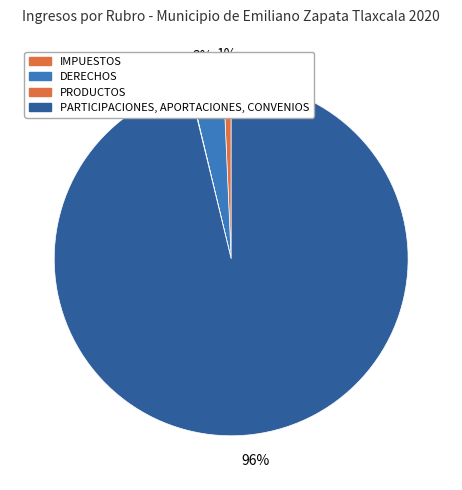

To the nearest percent, what is the combined percentage of PARTICIPACIONES, APORTACIONES, CONVENIOS and IMPUESTOS?

97%